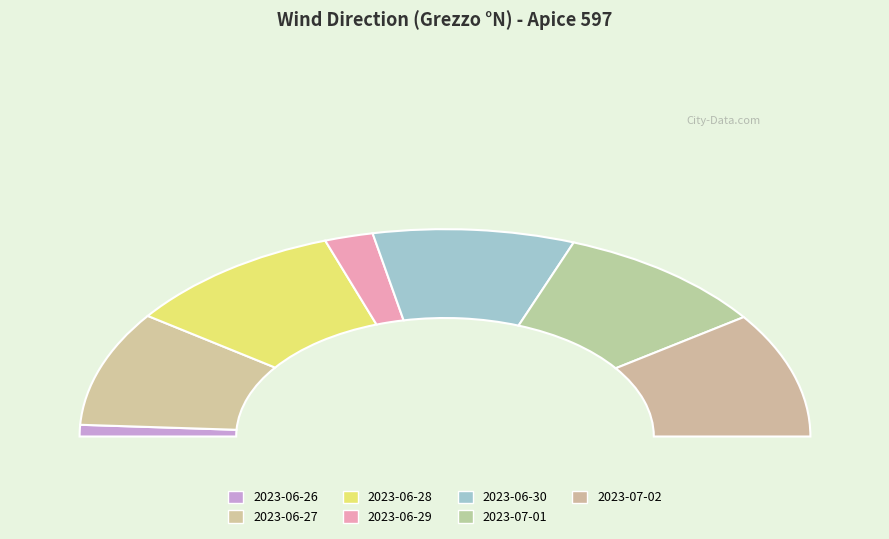

What percentage is NOT represented by 2023-06-29?

95.7%